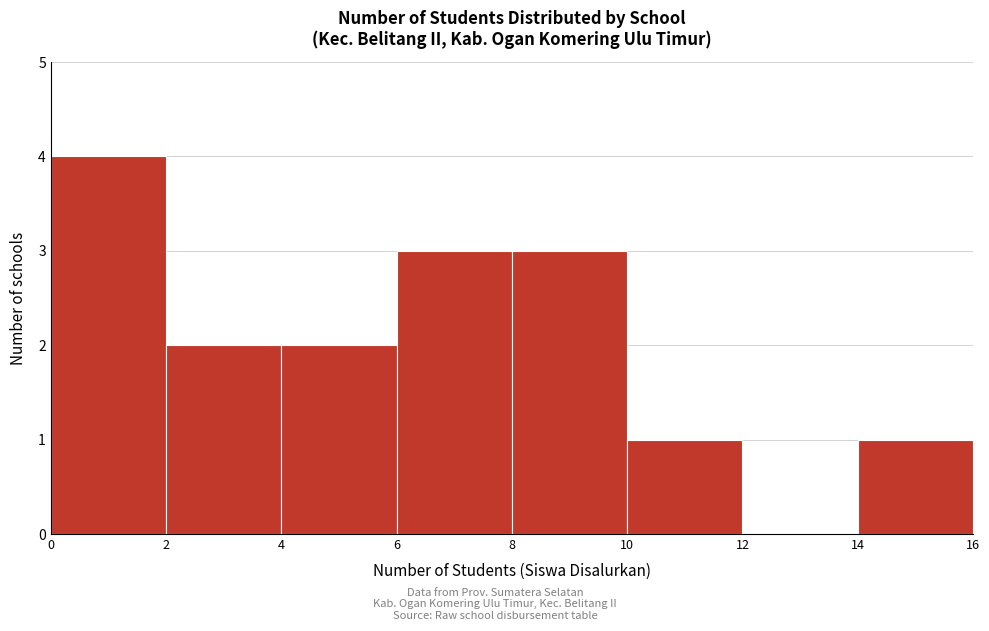

Reading left to right, list every bar in this chart as the range it spans on the x-axis followed by its height. The values are not printed on the chart, so give them approximately, as read against the axis.

0 to 2: 4
2 to 4: 2
4 to 6: 2
6 to 8: 3
8 to 10: 3
10 to 12: 1
12 to 14: 0
14 to 16: 1